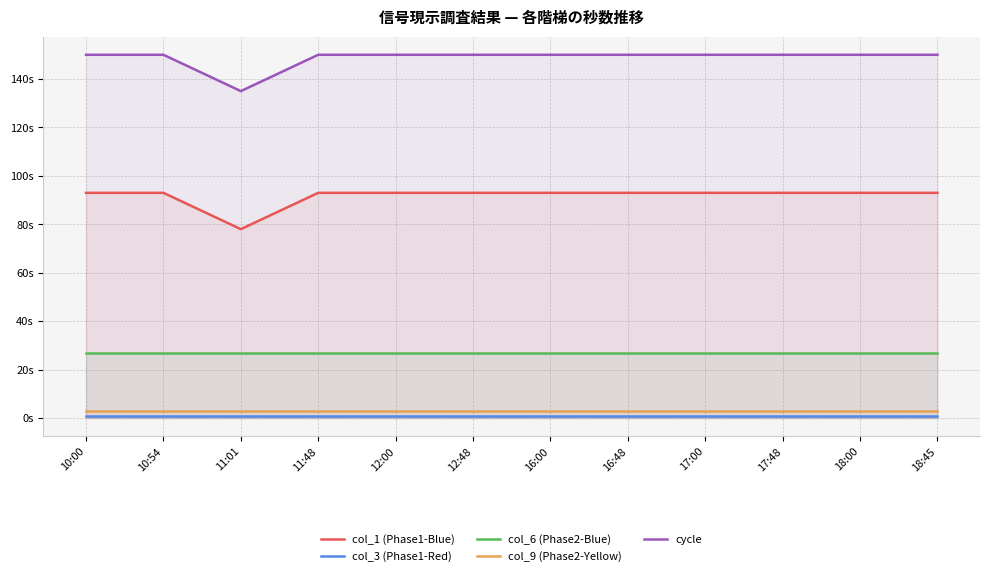

What position from the left is 17:48?

10